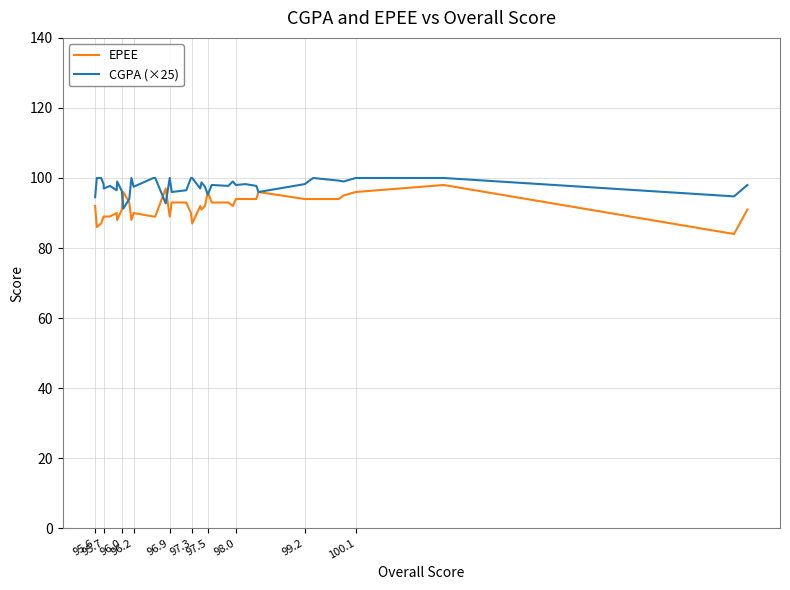

Which series has the largest total across all categories?

CGPA (×25)